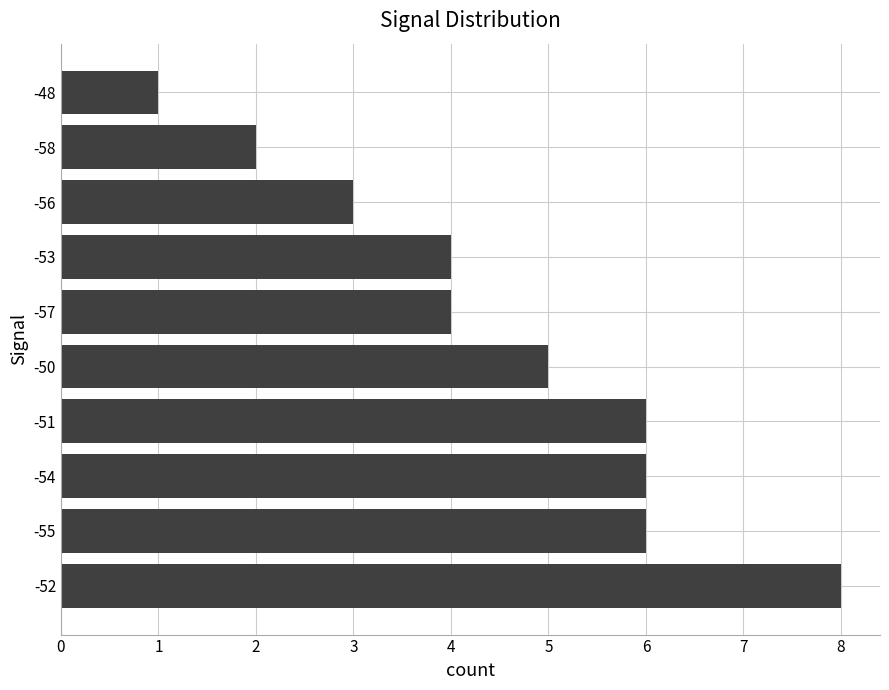

What is the sum of all values?

45